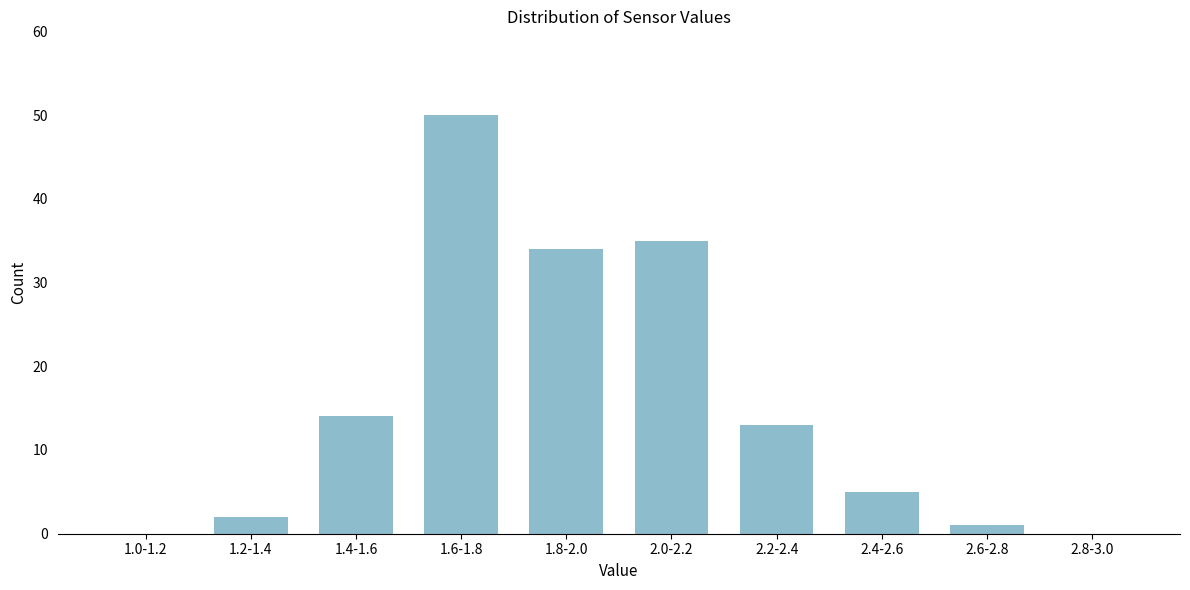

Reading right to left, list all the values displayed in this chart.

2.8-3.0=0	2.6-2.8=1	2.4-2.6=5	2.2-2.4=13	2.0-2.2=35	1.8-2.0=34	1.6-1.8=50	1.4-1.6=14	1.2-1.4=2	1.0-1.2=0